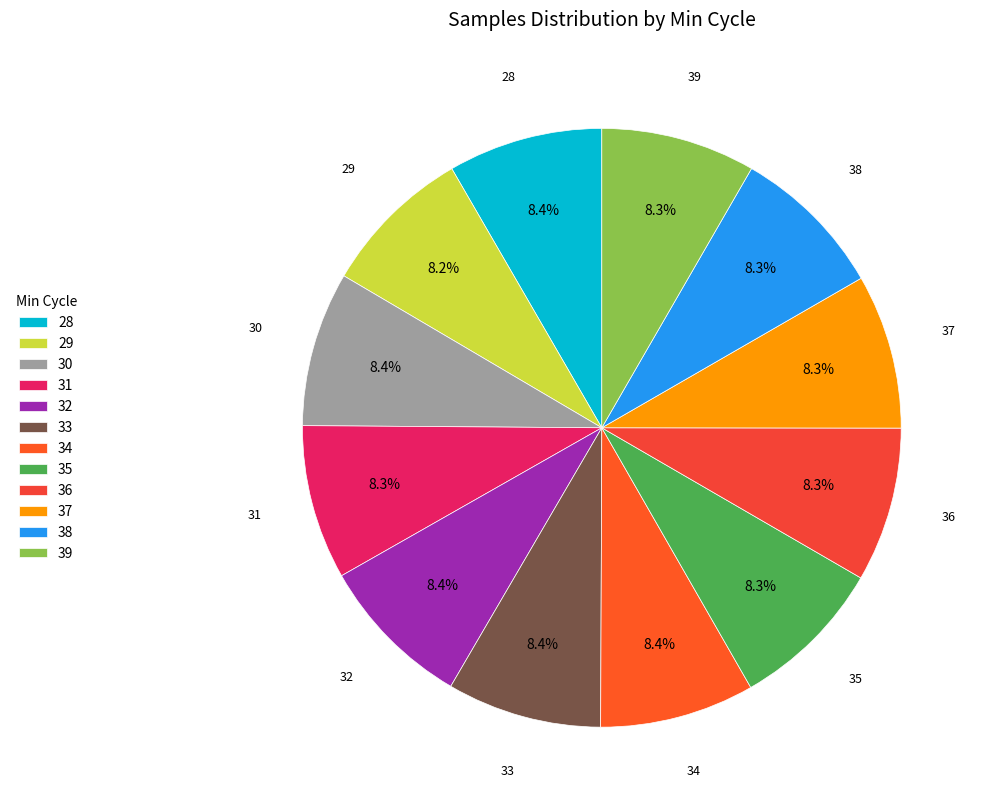

Approximately how many times larger is the value at 39 compared to 29?

1.0